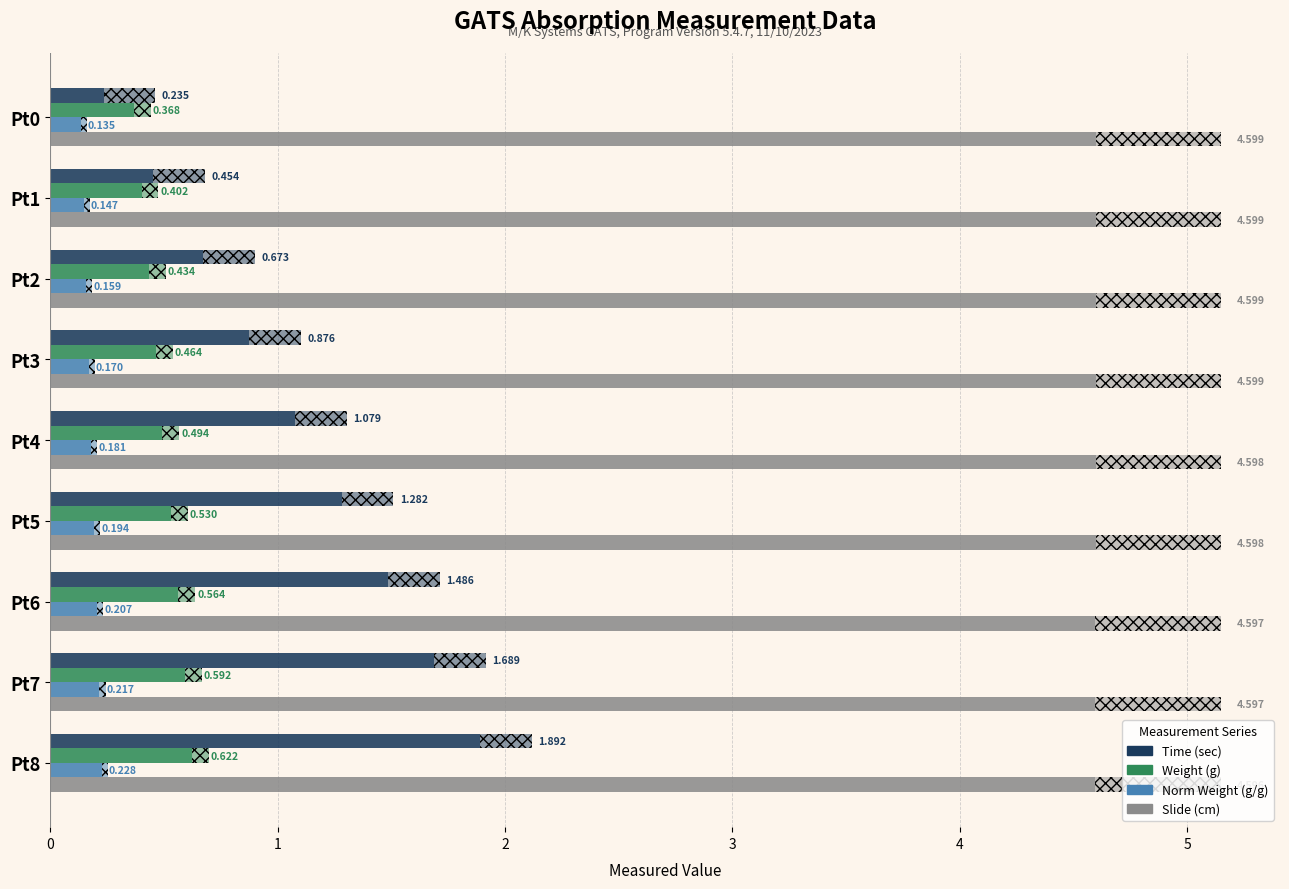

Which has a higher value, Pt7 or Pt0?

Pt7